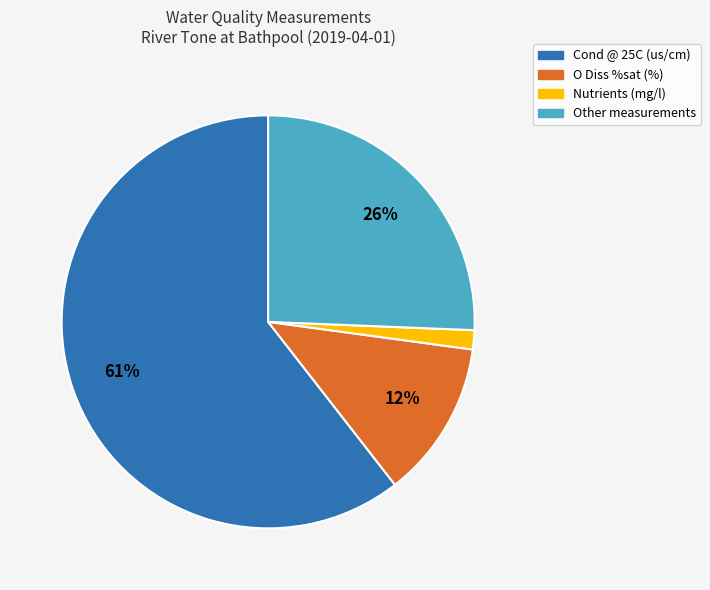

Combined, do O Diss %sat (%) and Other measurements account for over 50%?

No